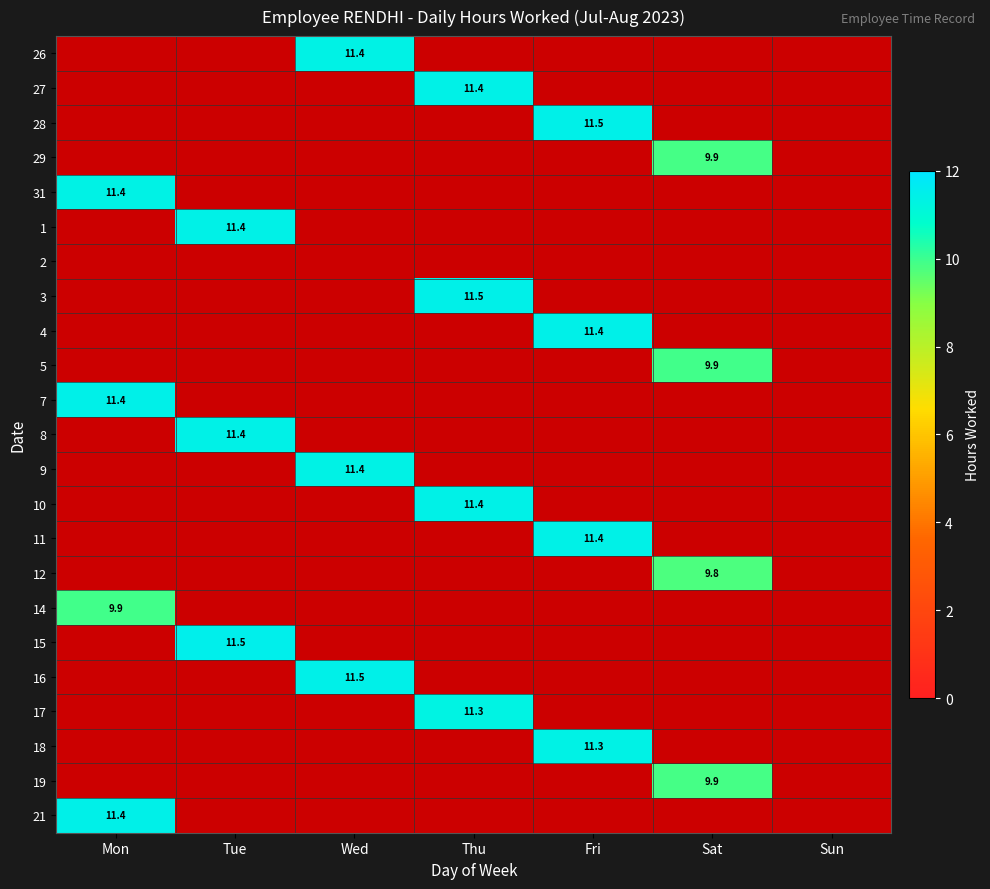

The value of 11 at Fri is 7.5. True or false?

False